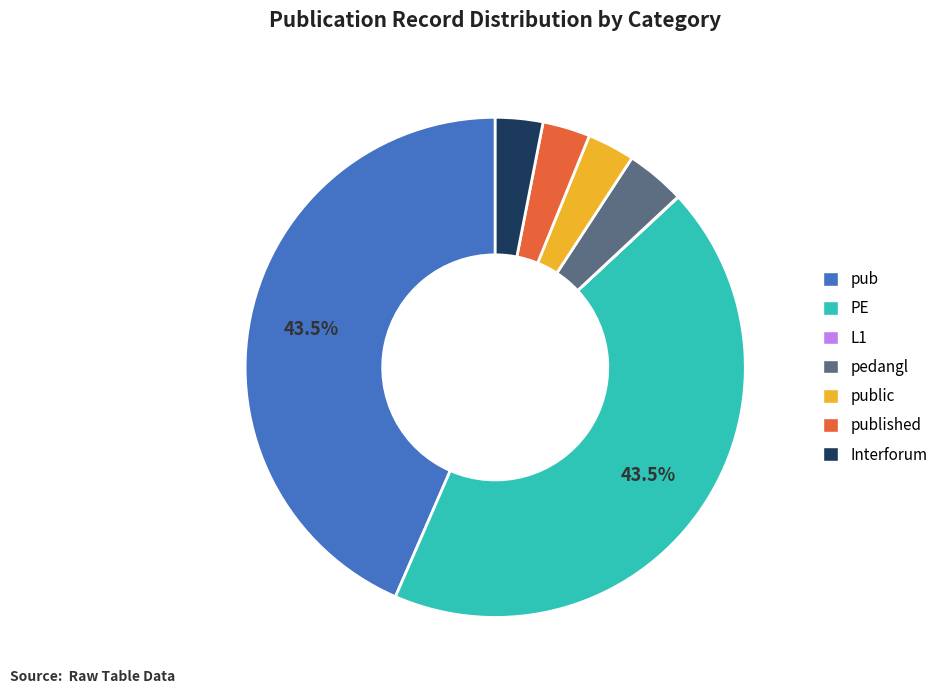

Do public and PE together represent more than half of the pie?

No